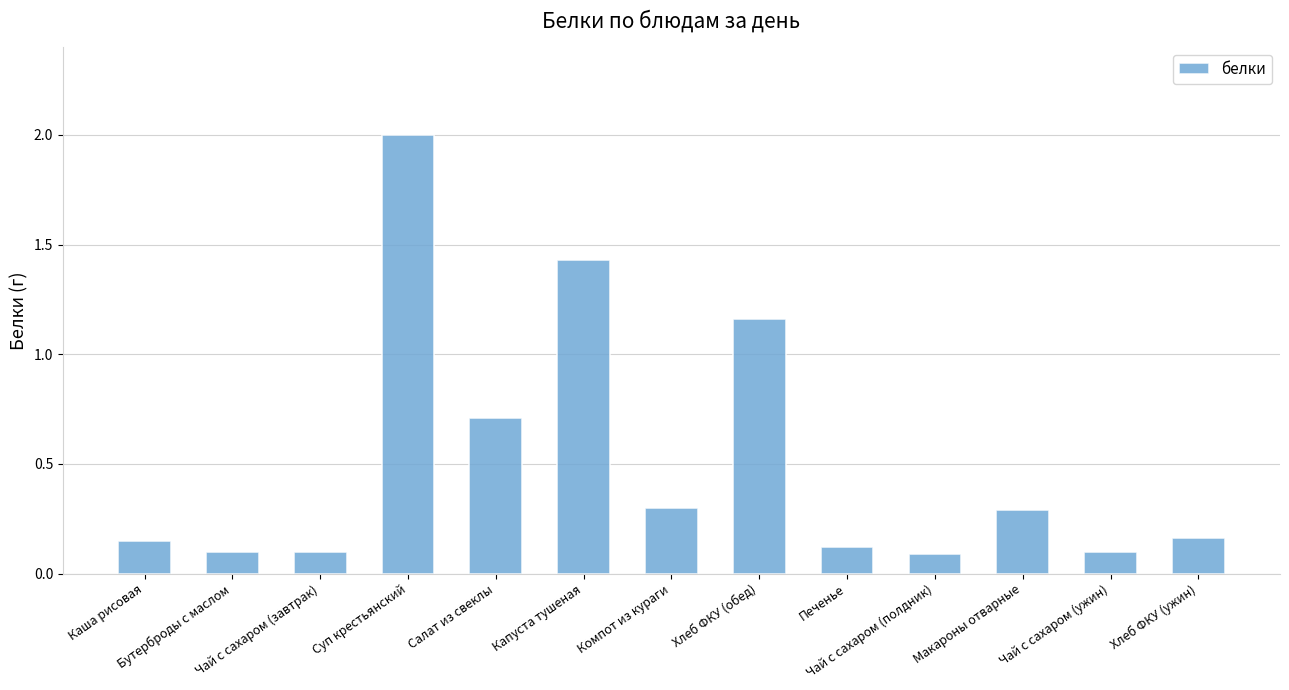

What is the sum of the values at Салат из свеклы and Хлеб ФКУ (ужин)?

0.9